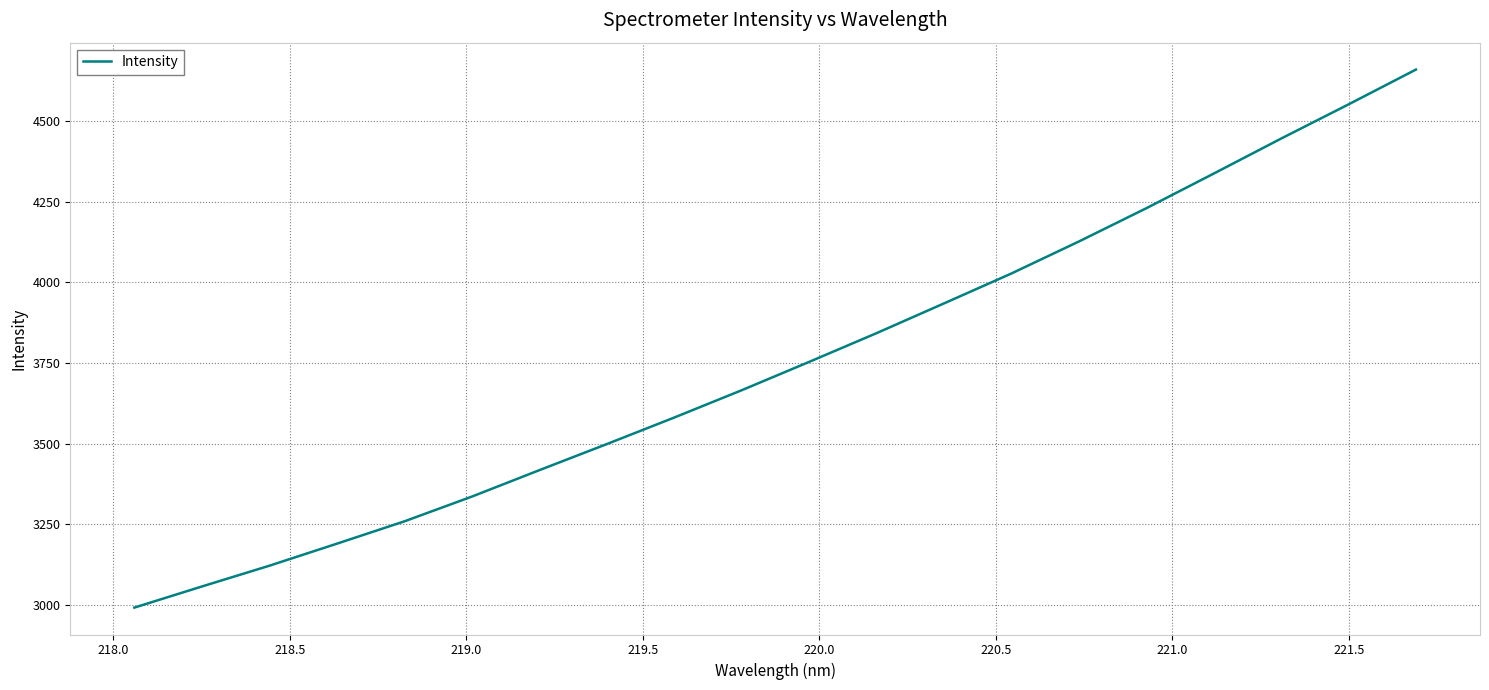

What is the maximum value shown in the chart?

4658.6